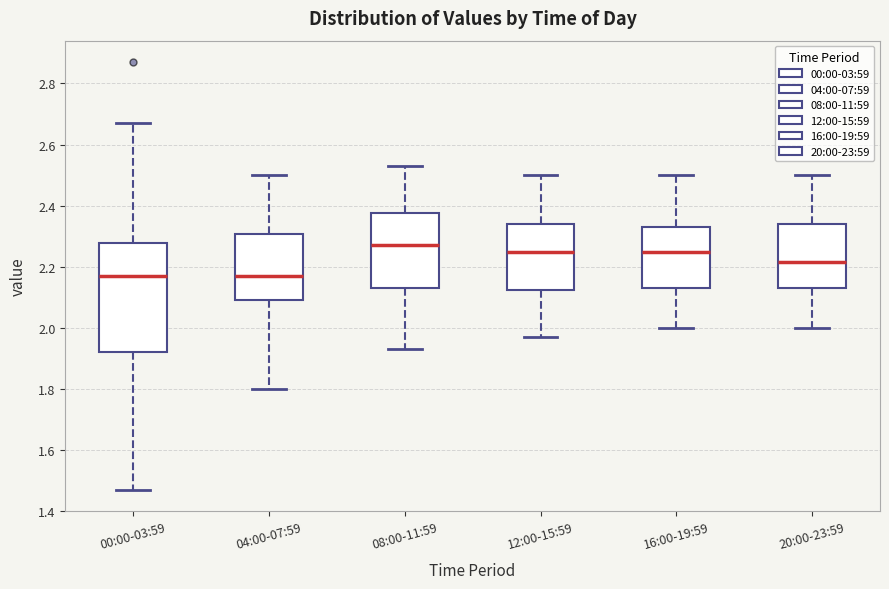

Comparing the boxes themselves (not the whiskers), which one is the tallest?

00:00-03:59